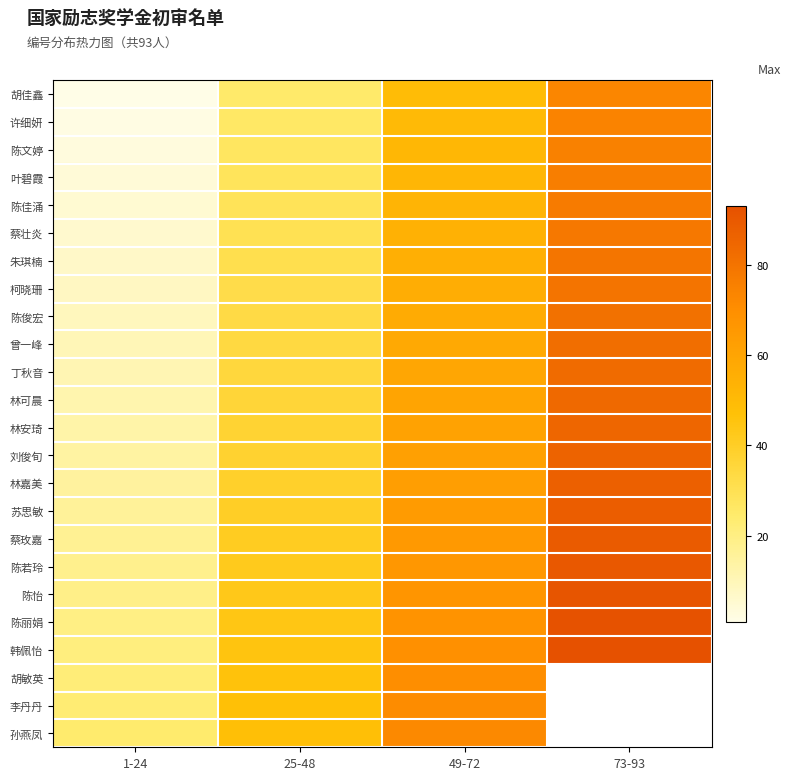

What is the difference between the highest and lowest values at 49-72?

23.0